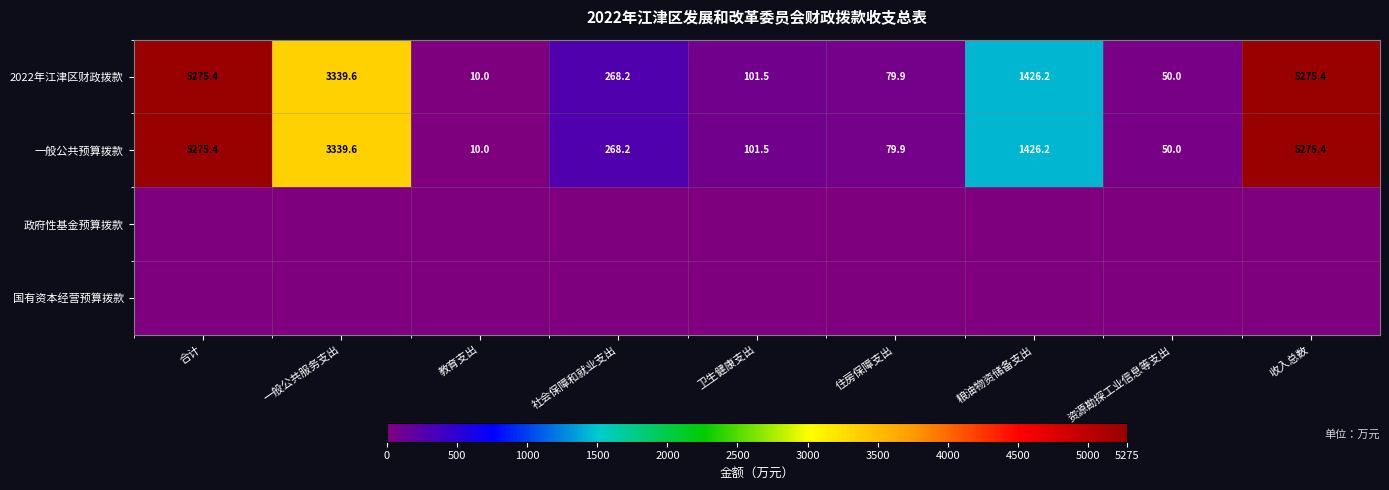

True or false: 一般公共预算拨款 has a value of 5275.4 at 收入总数.

True